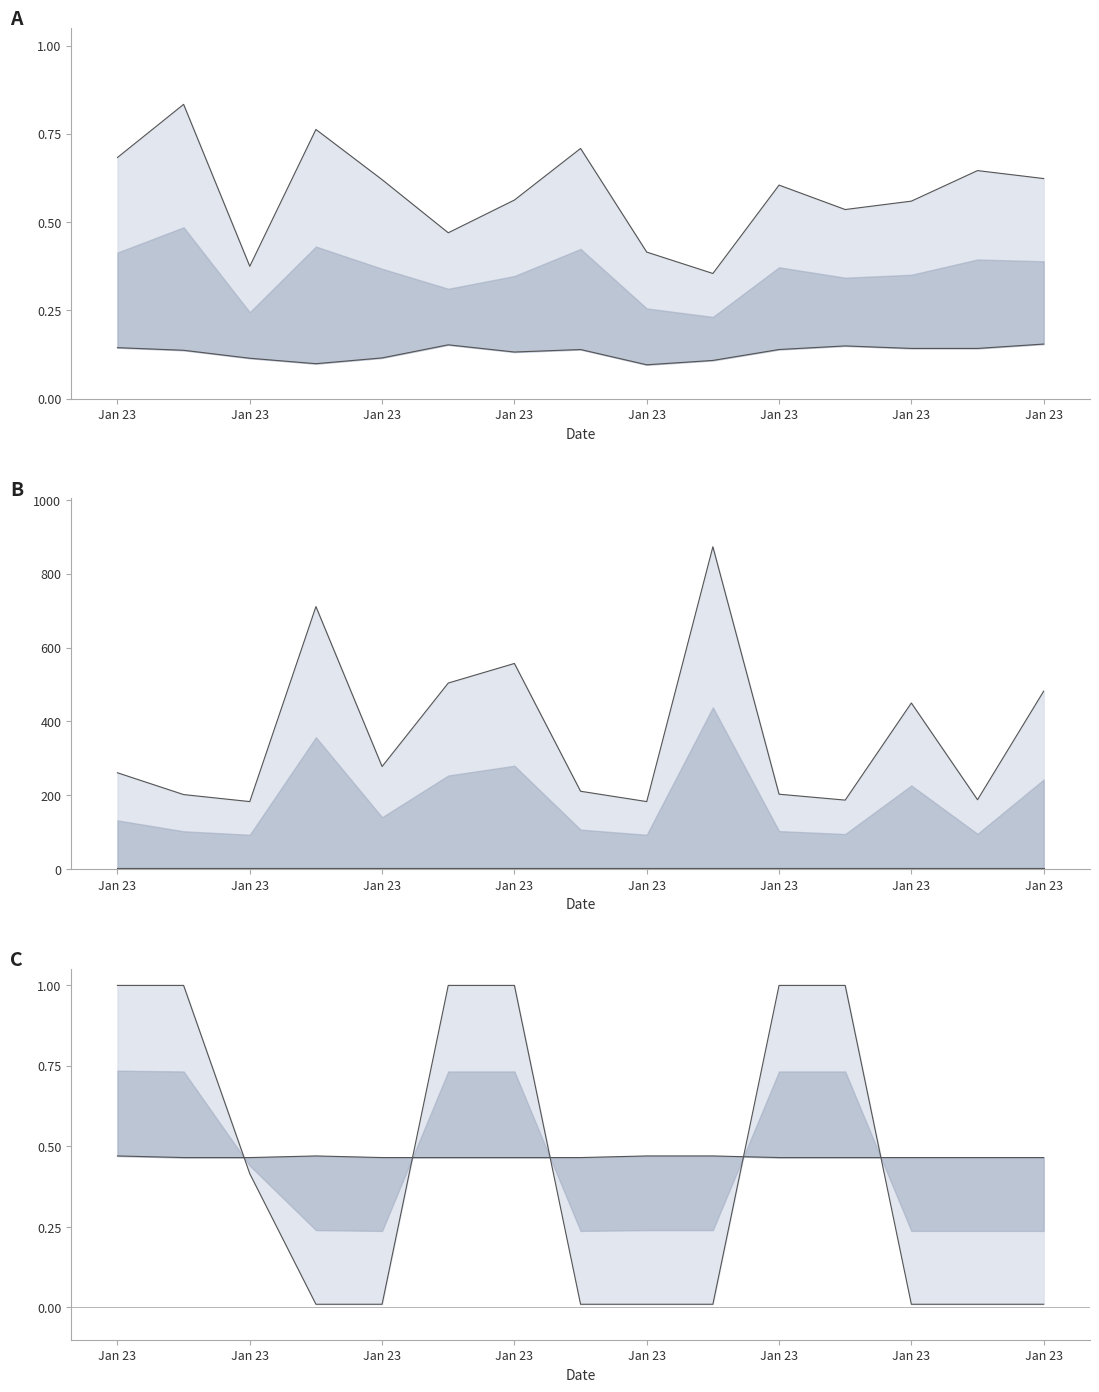

What are all the series names shown in the legend?

SDS_P1, SDS_P2, Temp, Humidity, Max_cycle